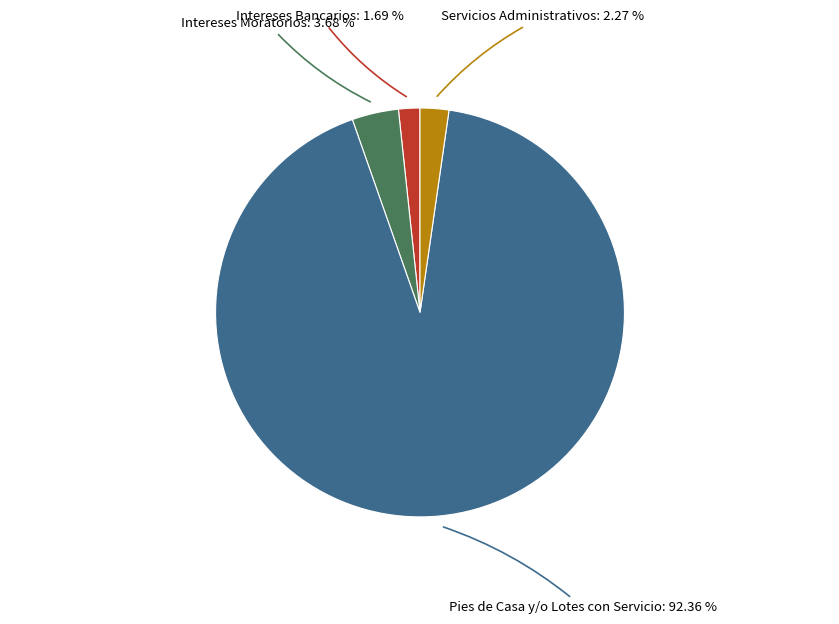

Is there a majority slice in this chart?

Yes